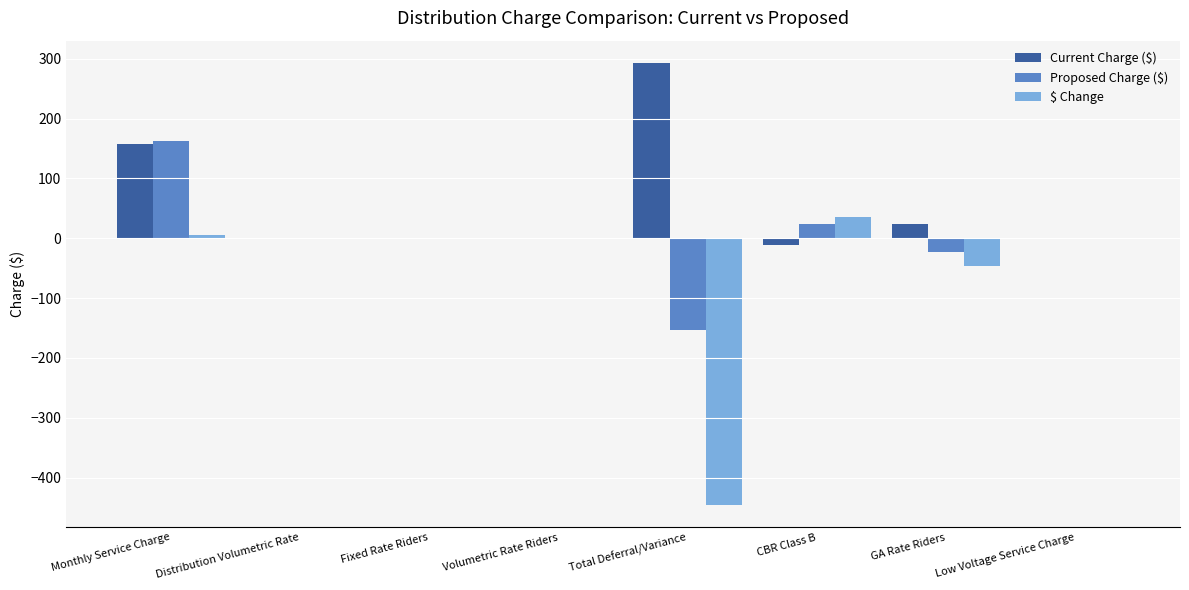

Which category has the highest value in the $ Change series?

CBR Class B